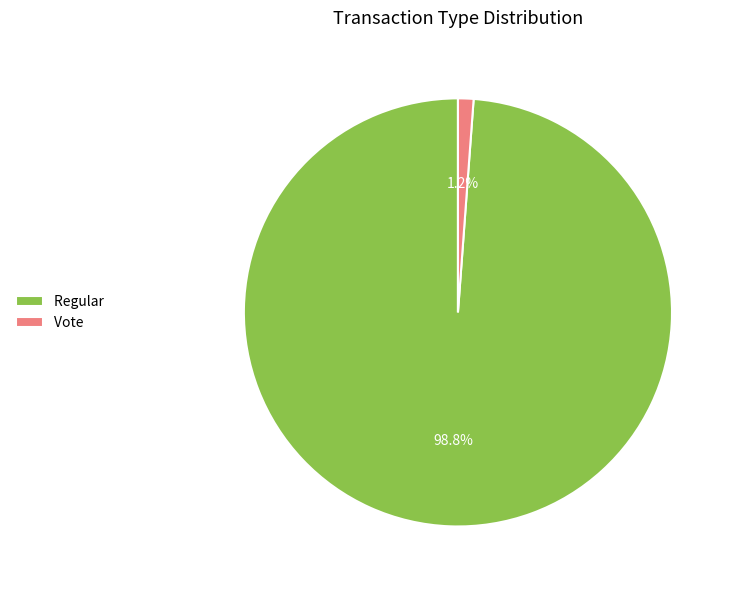

Is there a majority slice in this chart?

Yes